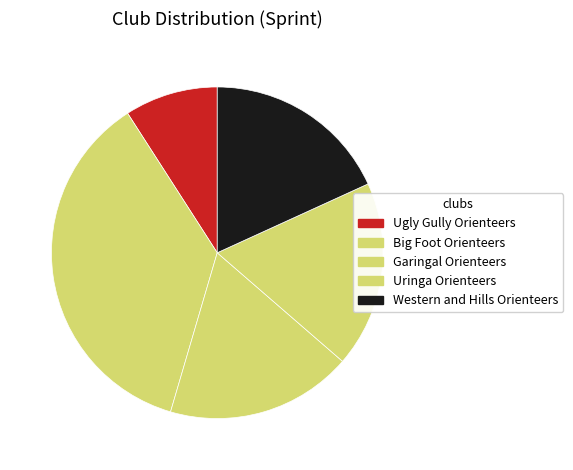

To the nearest percent, what portion does Western and Hills Orienteers represent?

18%